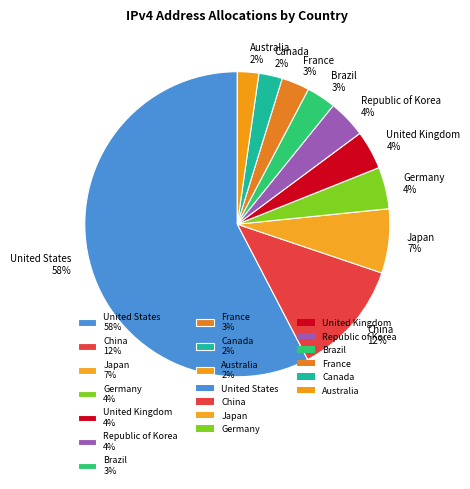

How many slices are in this pie chart?

10